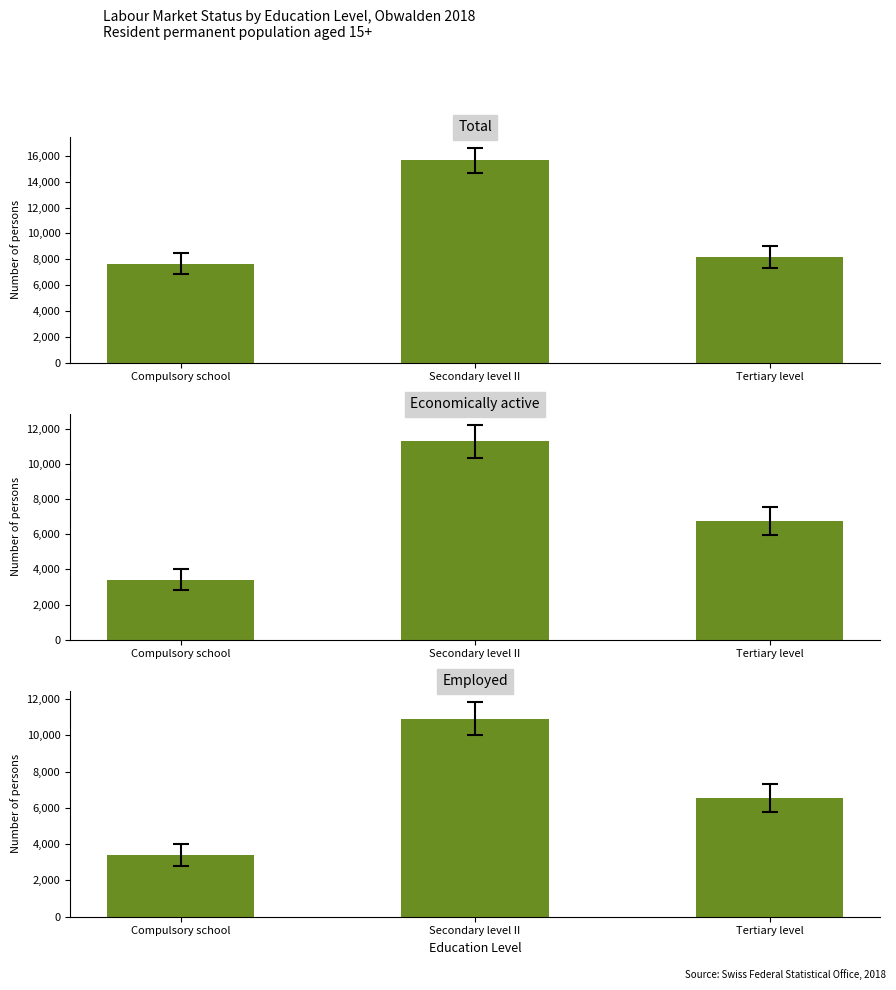

Where is Employed nearest to the value 7161?

Tertiary level